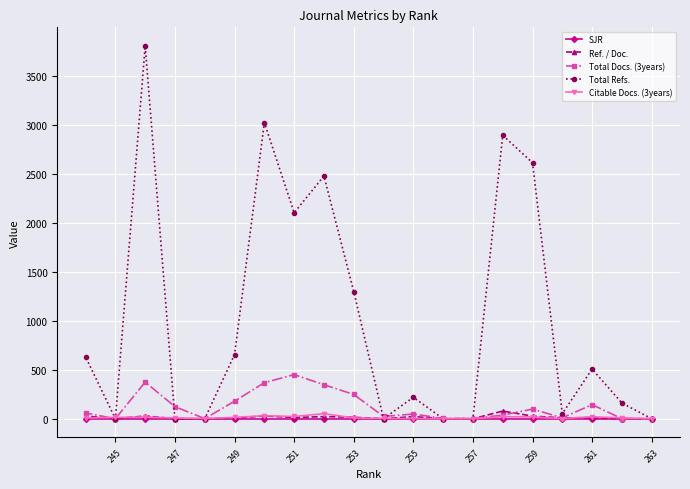

At how many categories does at least one series exceed 1070?

7